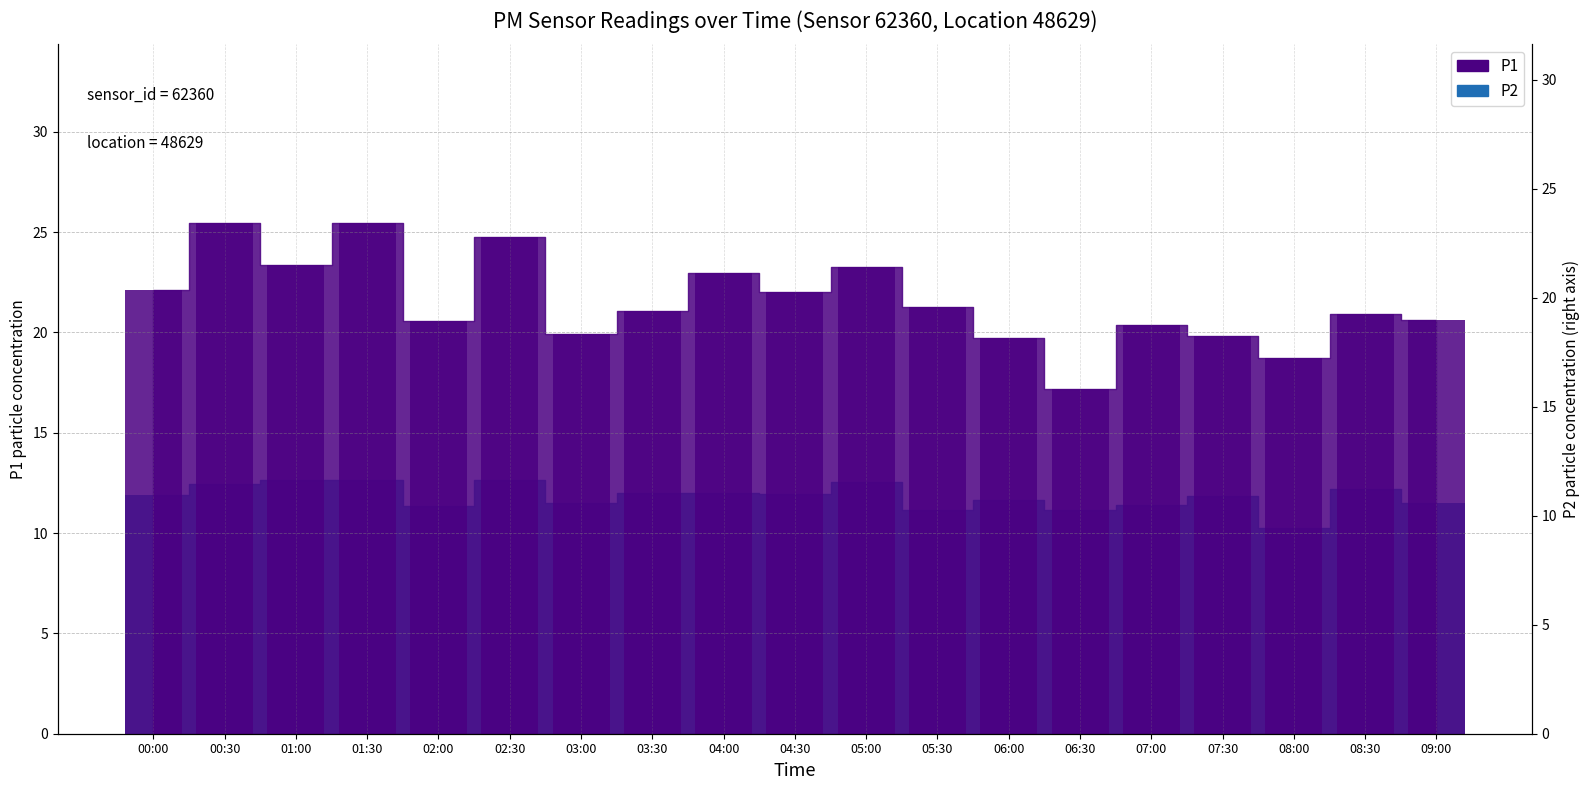

At which label is P2 closest to 11?

05:30